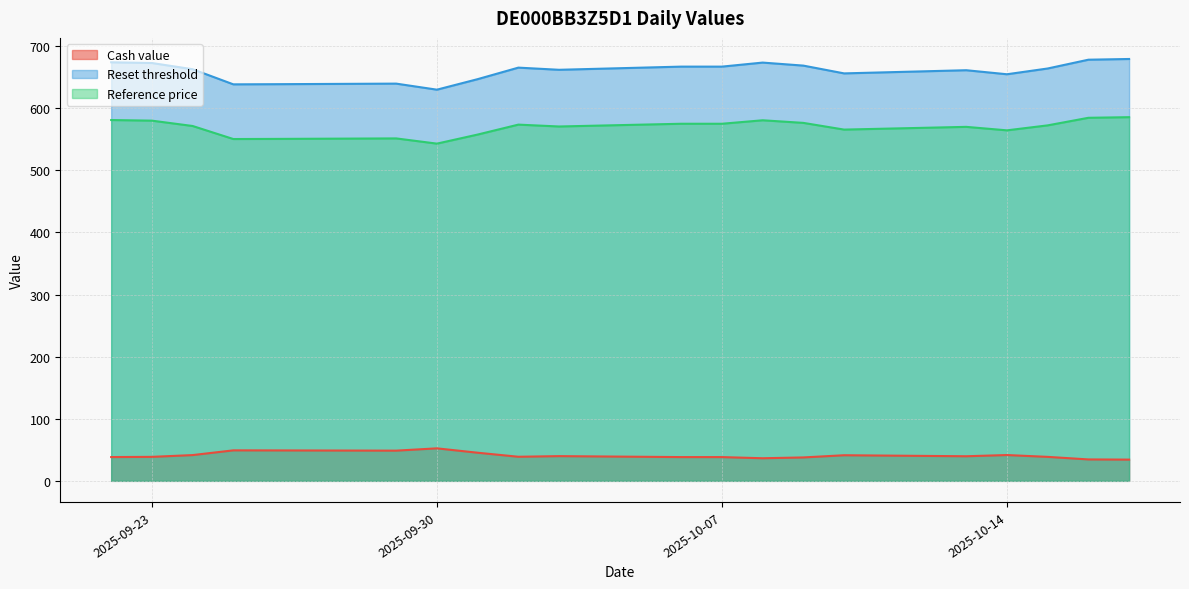

Count the number of data series in this chart.

3